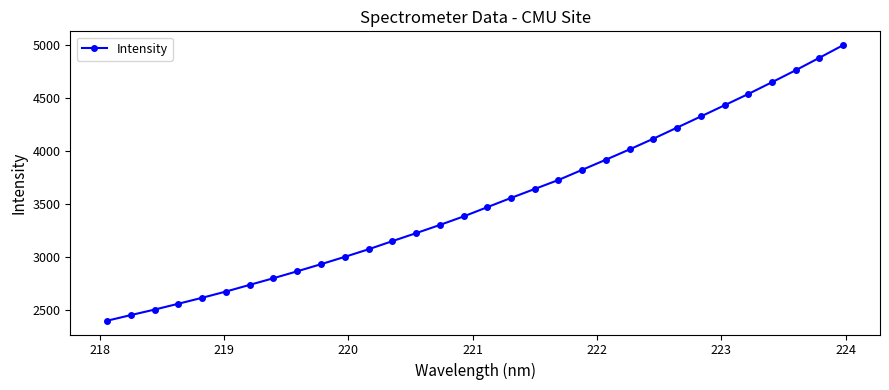

What is the difference between the maximum and second lowest values?

2543.1